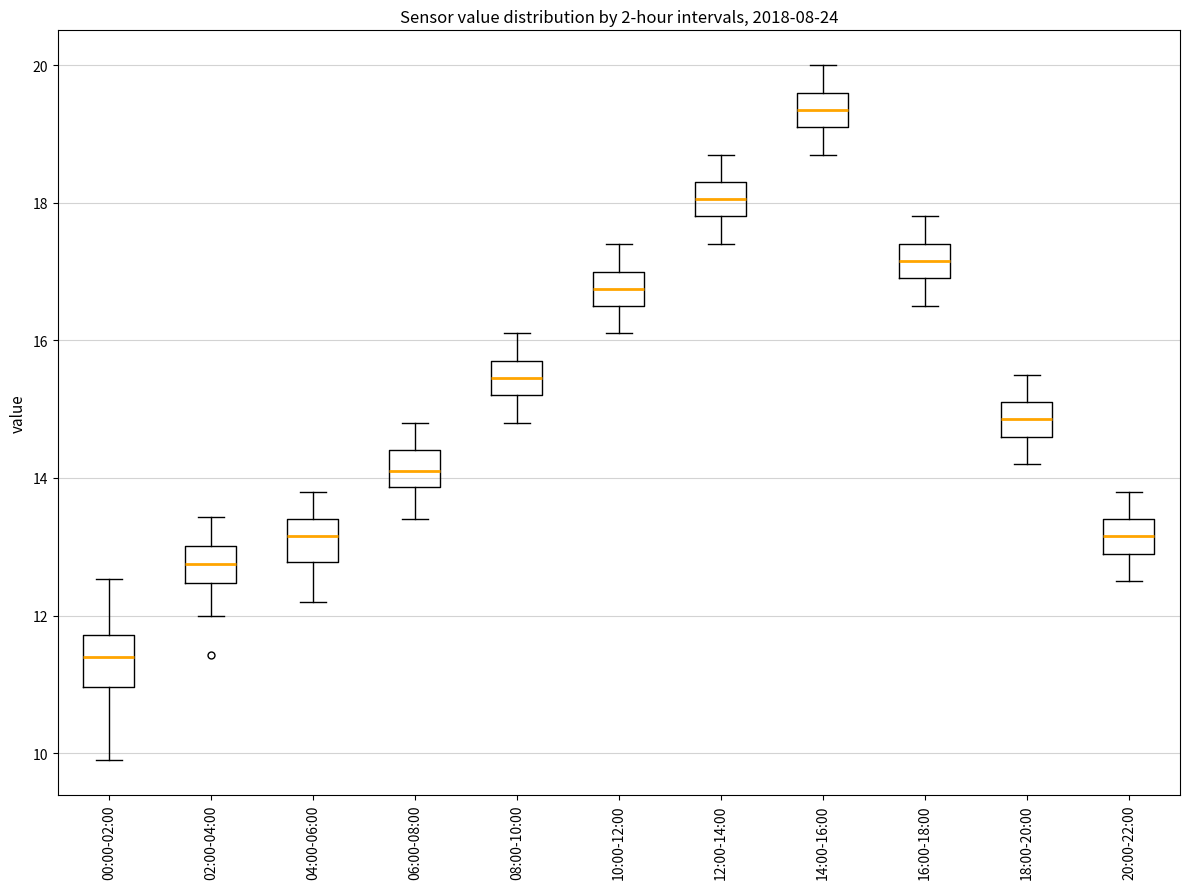

Reading left to right, transcribe this box plot: for each box, give where its median line is, the range the box spans, and where its two whiskers end, as read against the y-axis. The values are not printed on the chart, so give them approximately, as read against the axis.

00:00-02:00: median 11.4, box 11.0 to 11.8, whiskers 10.0 to 12.6
02:00-04:00: median 12.8, box 12.4 to 13.0, whiskers 12.0 to 13.4
04:00-06:00: median 13.2, box 12.8 to 13.4, whiskers 12.2 to 13.8
06:00-08:00: median 14.2, box 13.8 to 14.4, whiskers 13.4 to 14.8
08:00-10:00: median 15.4, box 15.2 to 15.8, whiskers 14.8 to 16.2
10:00-12:00: median 16.8, box 16.6 to 17.0, whiskers 16.2 to 17.4
12:00-14:00: median 18.0, box 17.8 to 18.4, whiskers 17.4 to 18.8
14:00-16:00: median 19.4, box 19.2 to 19.6, whiskers 18.8 to 20.0
16:00-18:00: median 17.2, box 17.0 to 17.4, whiskers 16.6 to 17.8
18:00-20:00: median 14.8, box 14.6 to 15.2, whiskers 14.2 to 15.6
20:00-22:00: median 13.2, box 13.0 to 13.4, whiskers 12.6 to 13.8